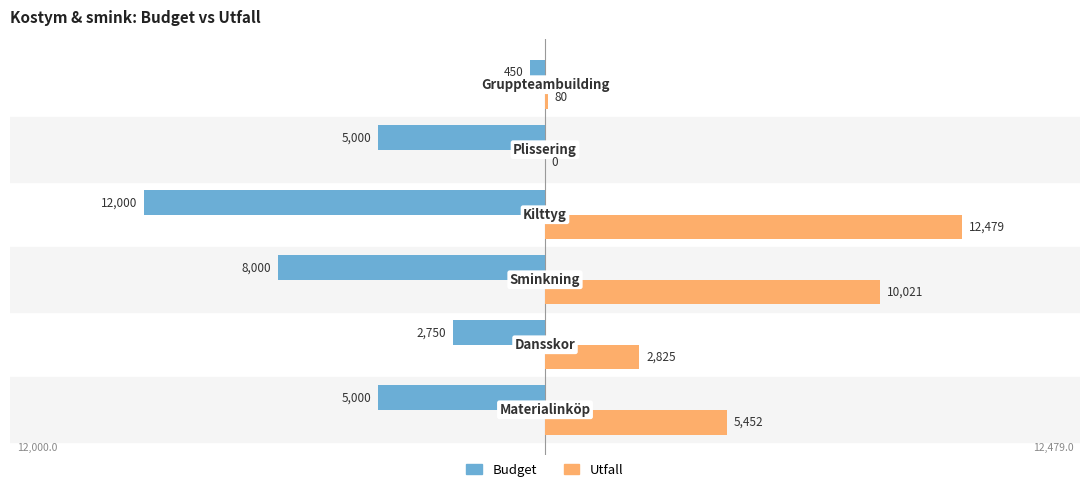

How many Budget values are between -8000 and -2750?

4